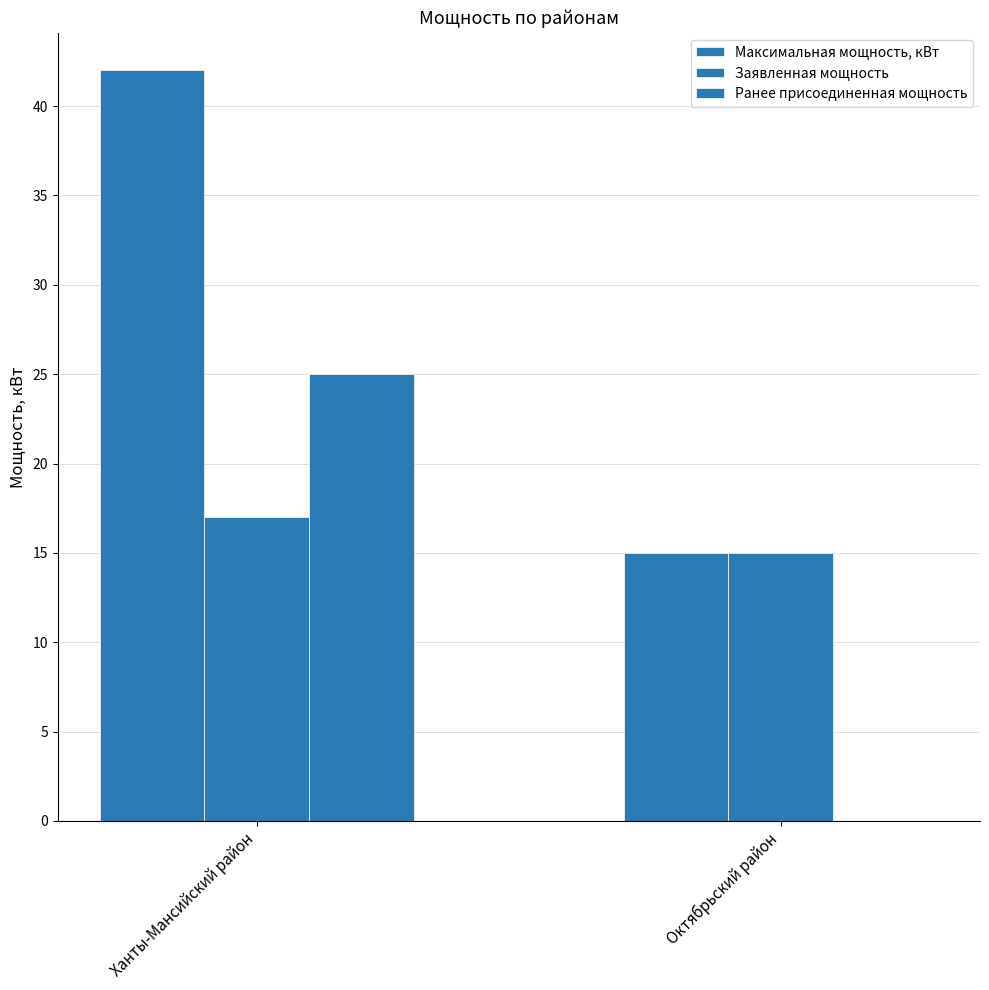

Reading right to left, list all the values displayed in this chart.

Максимальная мощность, кВт: 15	42
Заявленная мощность: 15	17
Ранее присоединенная мощность: 0	25